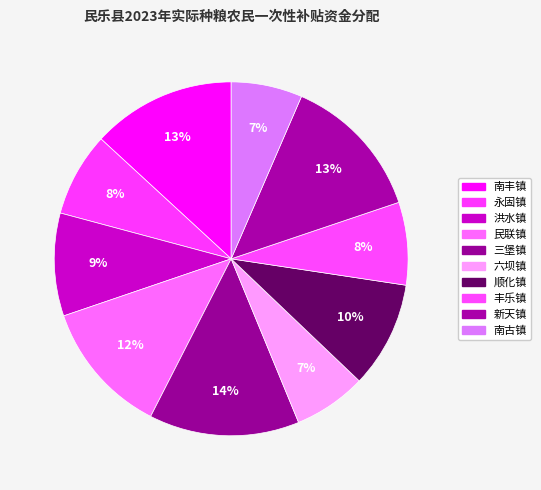

How many segments does this pie chart have?

10